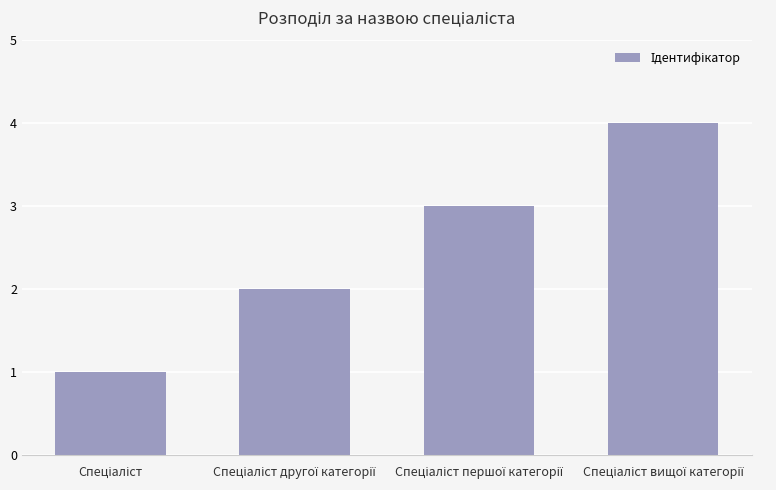

What is the difference between the maximum and minimum values?

3